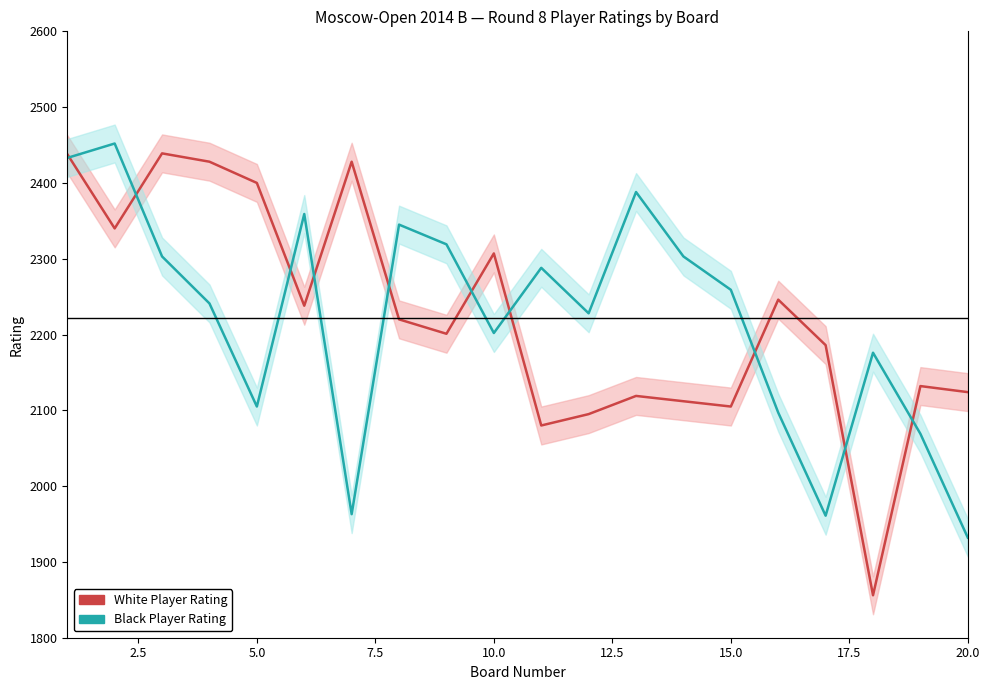

After their last crossing, which series has the higher values: White Player Rating or Black Player Rating?

White Player Rating